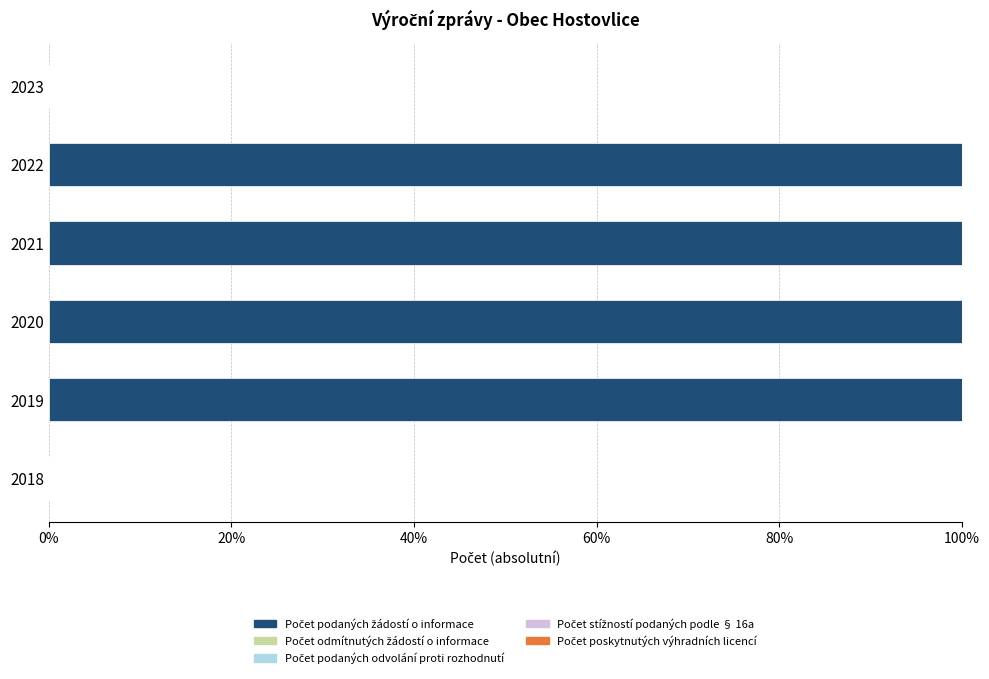

What is the change in value from 2018 to 2019?

+100